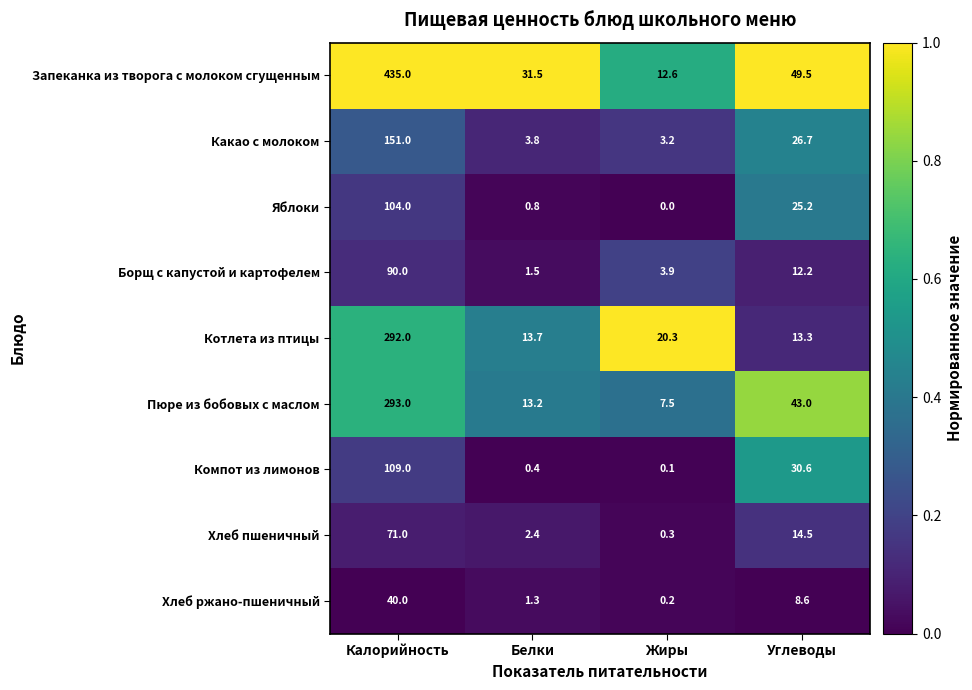

At Жиры, list the series in order from smallest to largest.

Яблоки, Компот из лимонов, Хлеб ржано-пшеничный, Хлеб пшеничный, Какао с молоком, Борщ с капустой и картофелем, Пюре из бобовых с маслом, Запеканка из творога с молоком сгущенным, Котлета из птицы